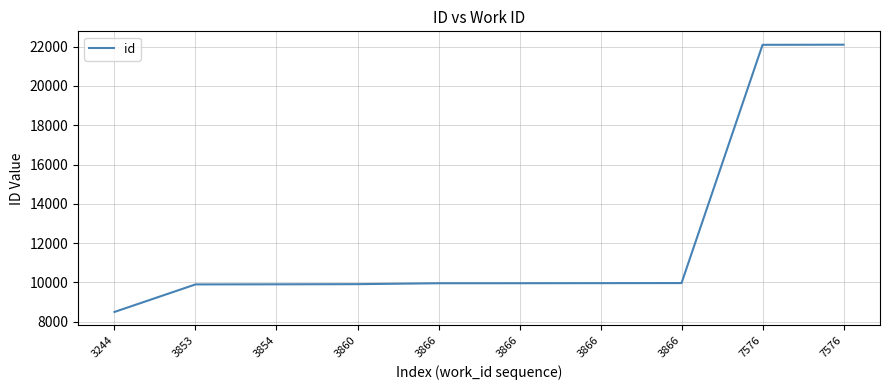

Reading left to right, transcribe all the data shown in this chart.

3244=8498	3853=9899	3854=9904	3860=9912	3866=9958	3866=9959	3866=9963	3866=9968	7576=22090	7576=22096